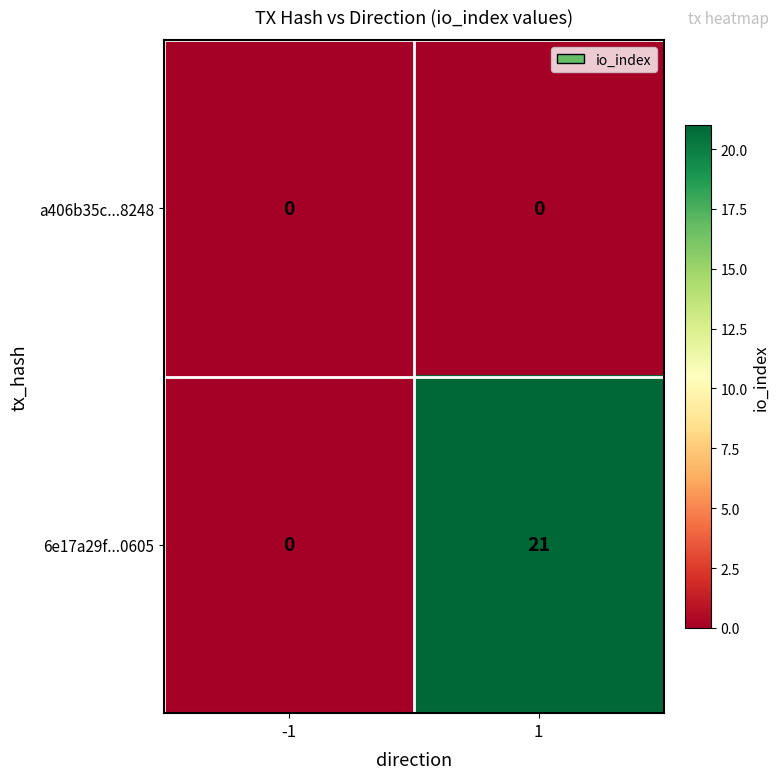

List the series in order of their peak value, lowest first.

a406b35c...8248, 6e17a29f...0605